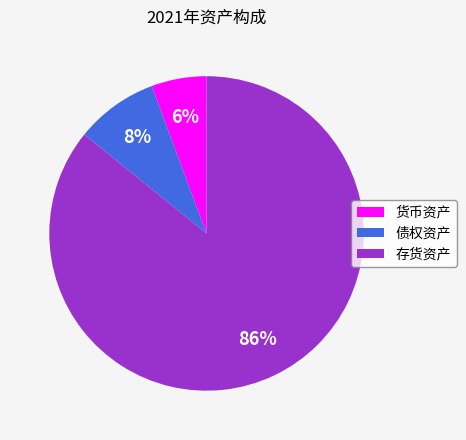

To the nearest percent, what is the combined percentage of 债权资产 and 货币资产?

14%